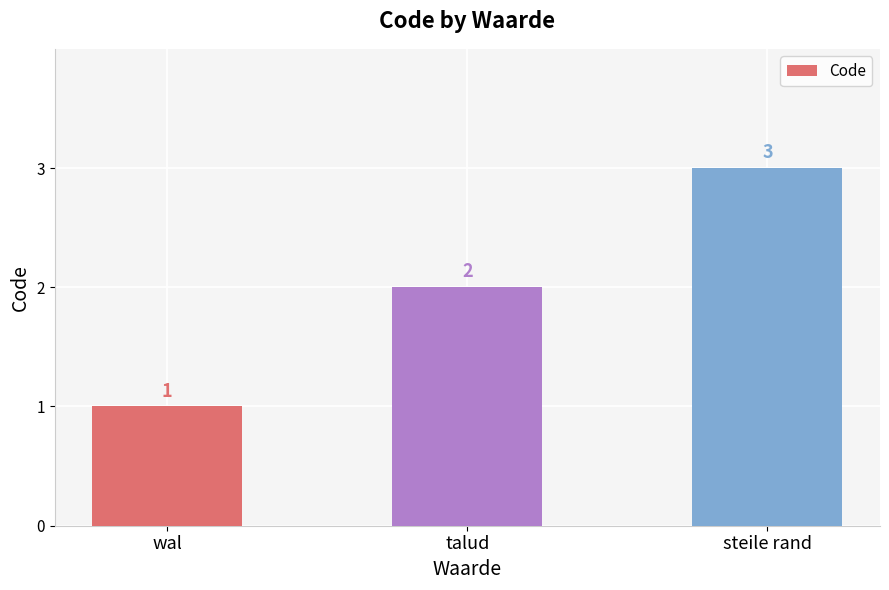

Reading right to left, list all the values displayed in this chart.

3	2	1